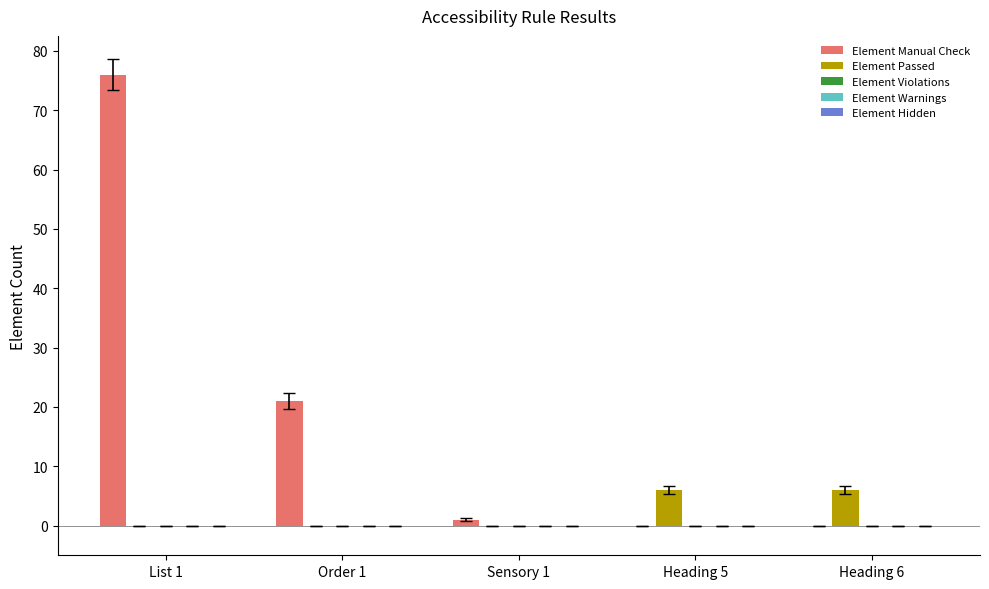

Which series has the largest total across all categories?

Element Manual Check